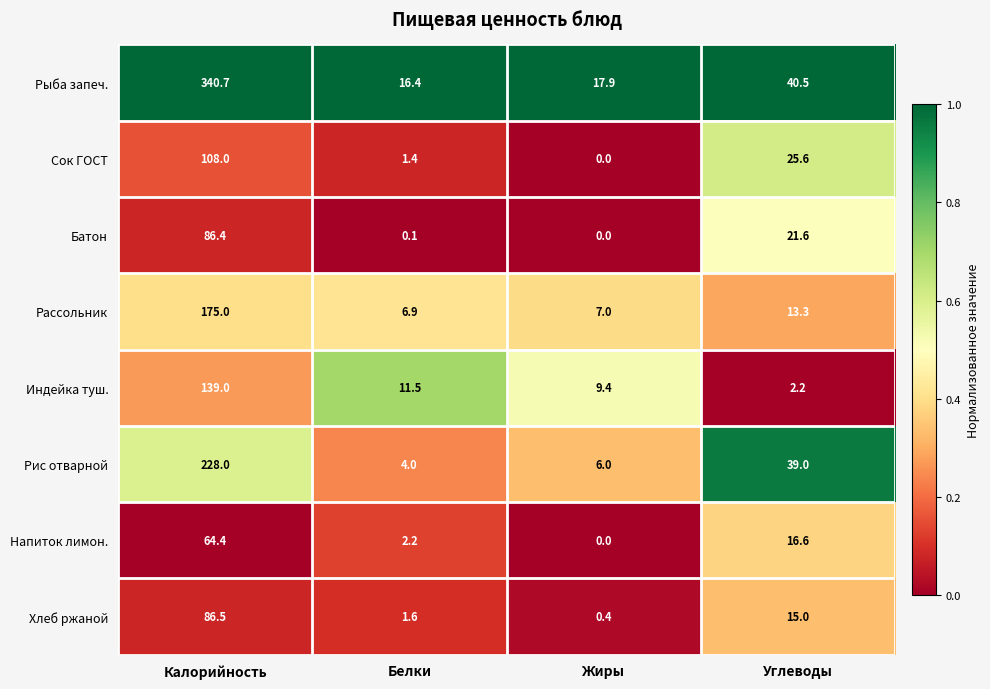

Which series has the widest spread of values?

Рыба запеч.